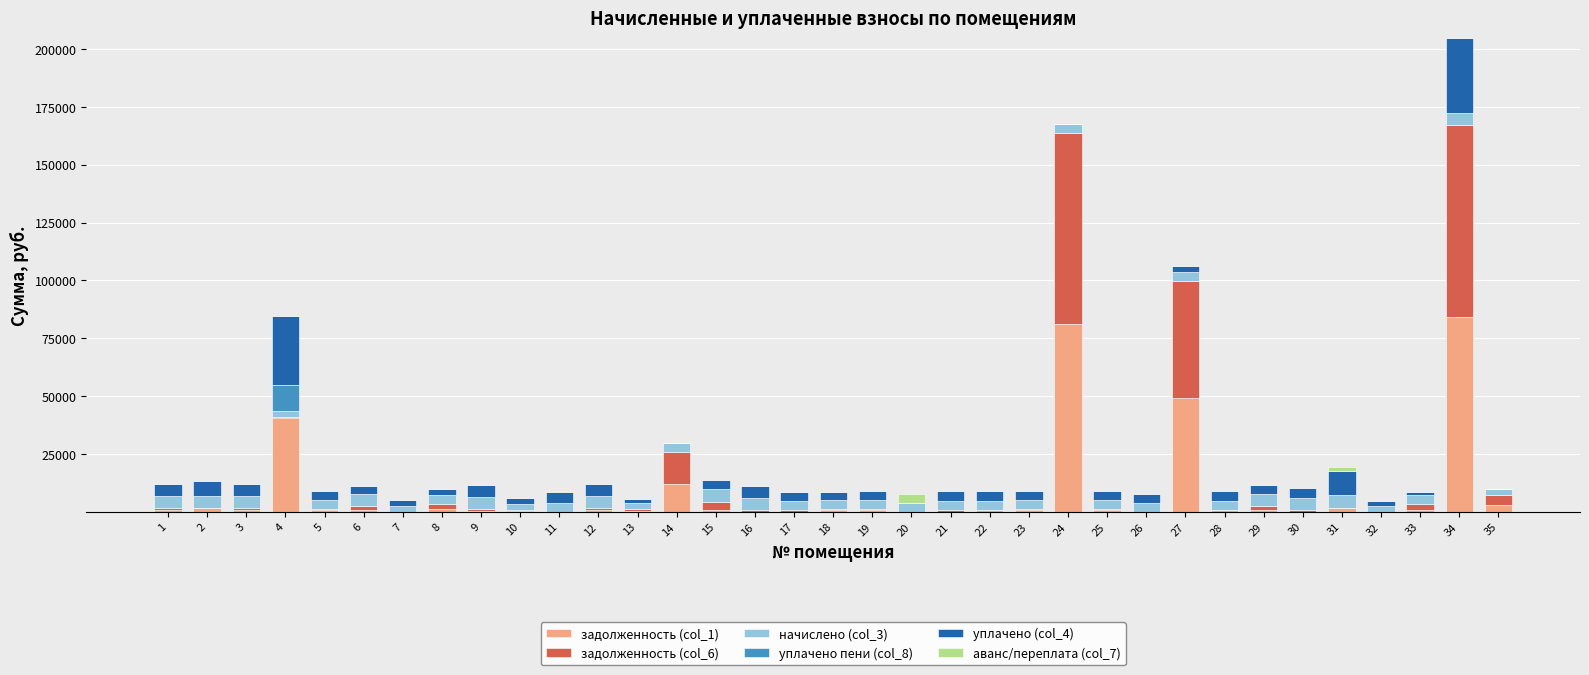

What are all the series names shown in the legend?

задолженность (col_1), задолженность (col_6), начислено (col_3), уплачено пени (col_8), уплачено (col_4), аванс/переплата (col_7)